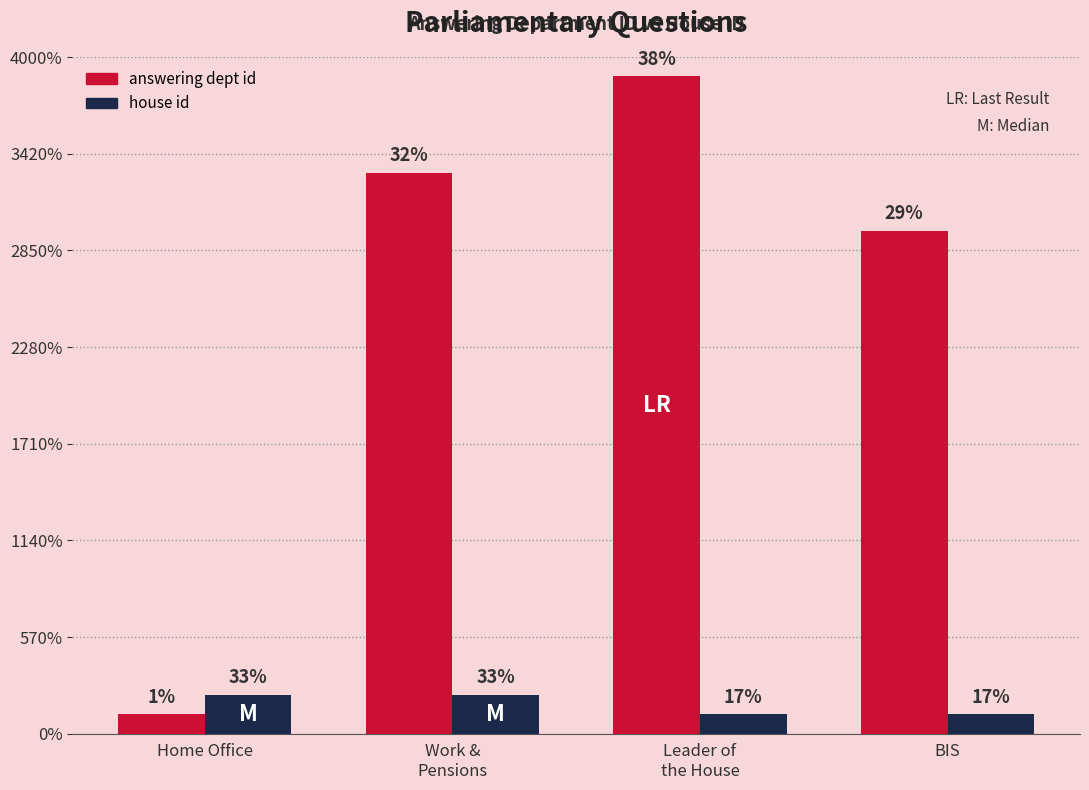

What are all the series names shown in the legend?

answering dept id, house id